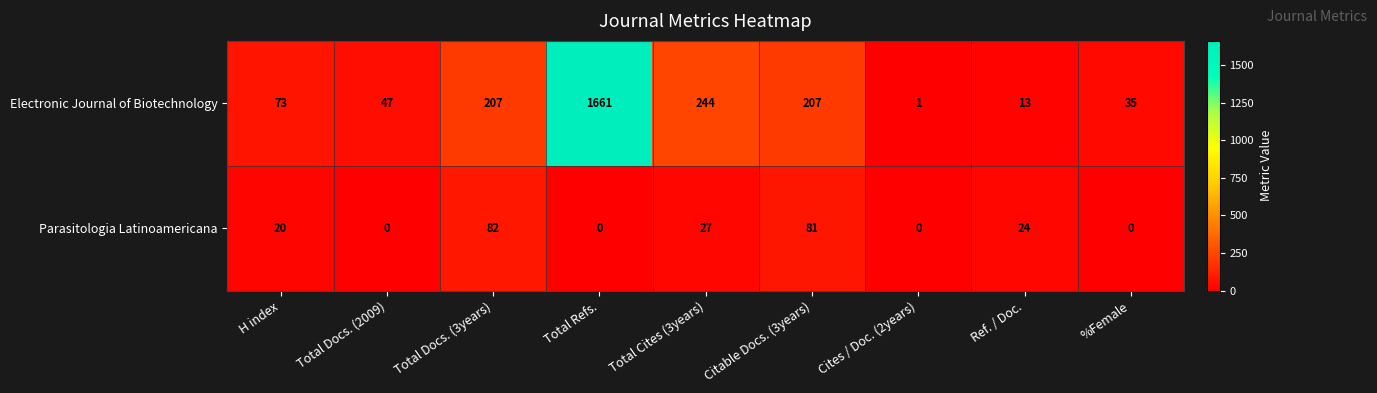

What is the average value of the Electronic Journal of Biotechnology series?

276